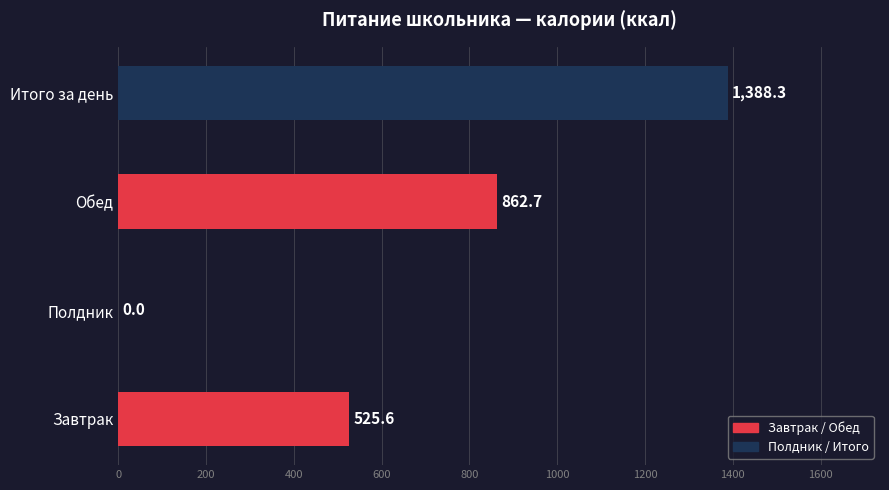

What is the sum of the values at Обед and Завтрак?

1388.3